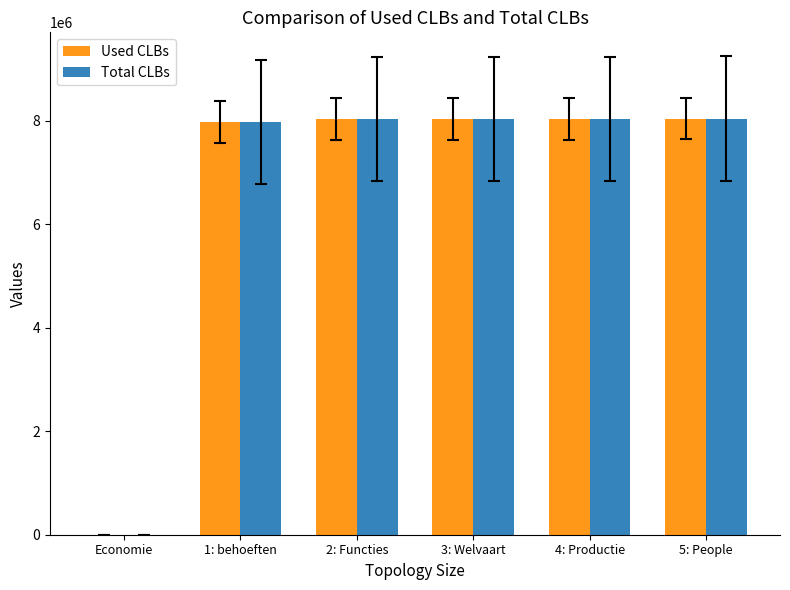

What is the maximum value for Used CLBs?

8042038